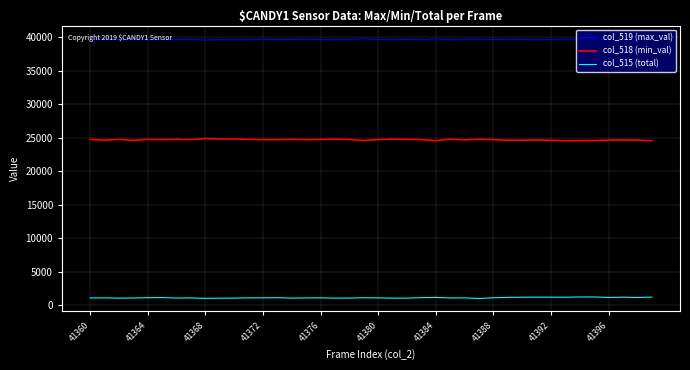

True or false: col_518 (min_val) and col_515 (total) cross at least once.

False